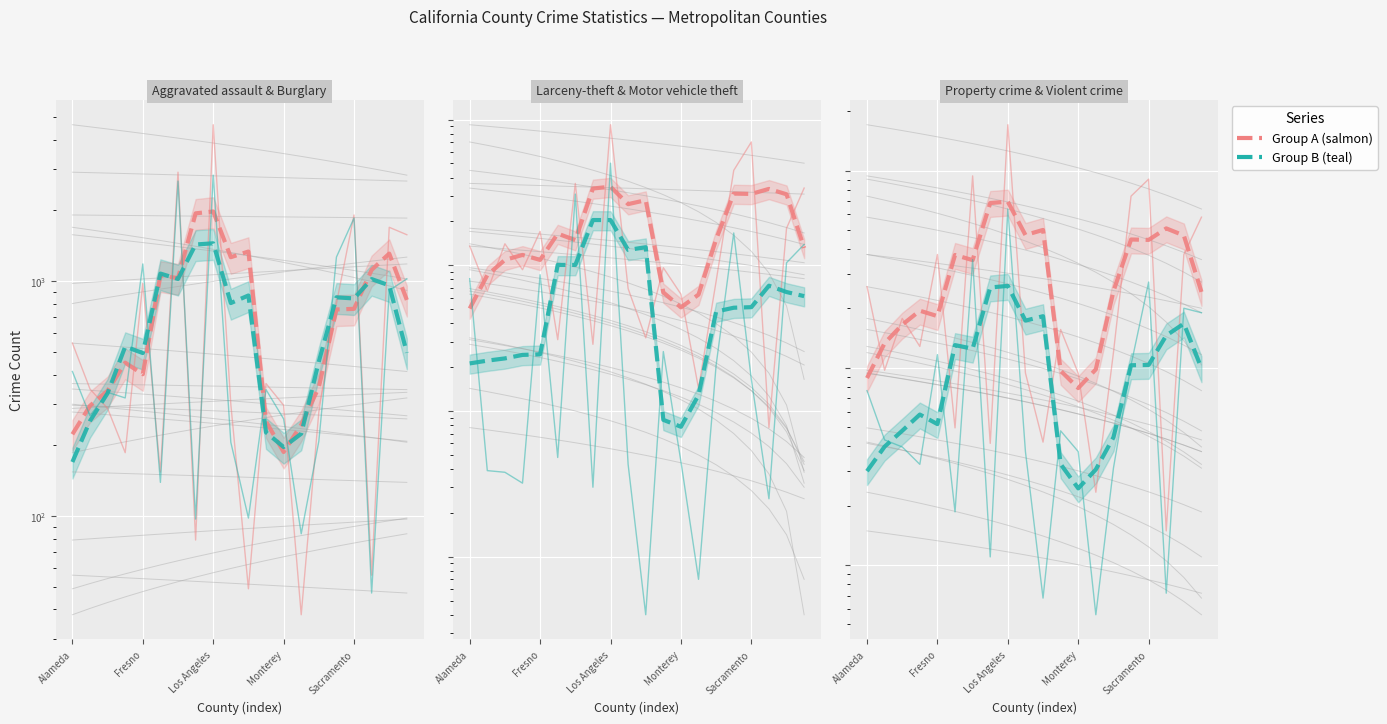

True or false: Larceny-theft has a value of 933 at El Dorado.

True